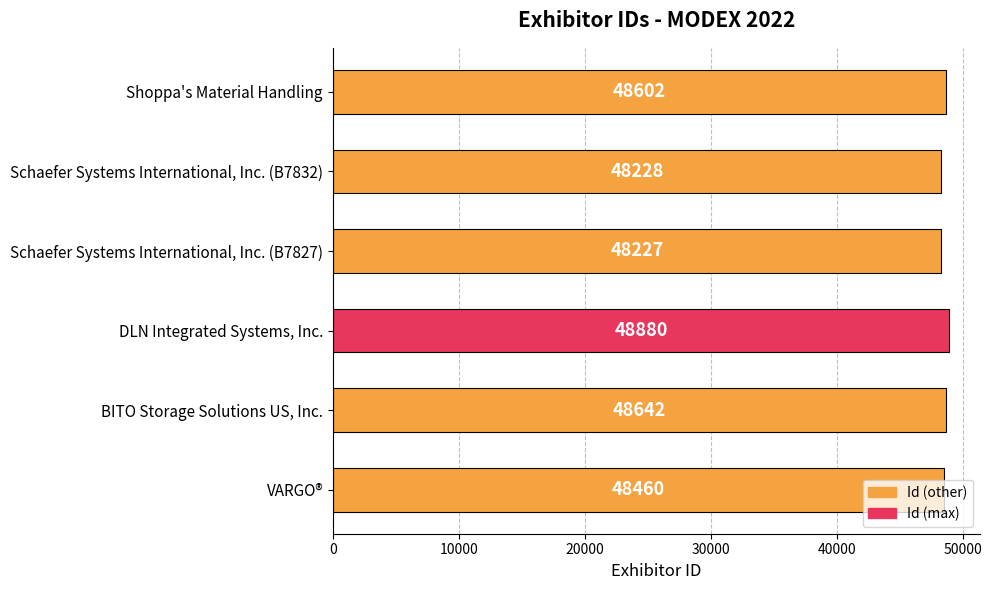

How many series are shown in this chart?

1